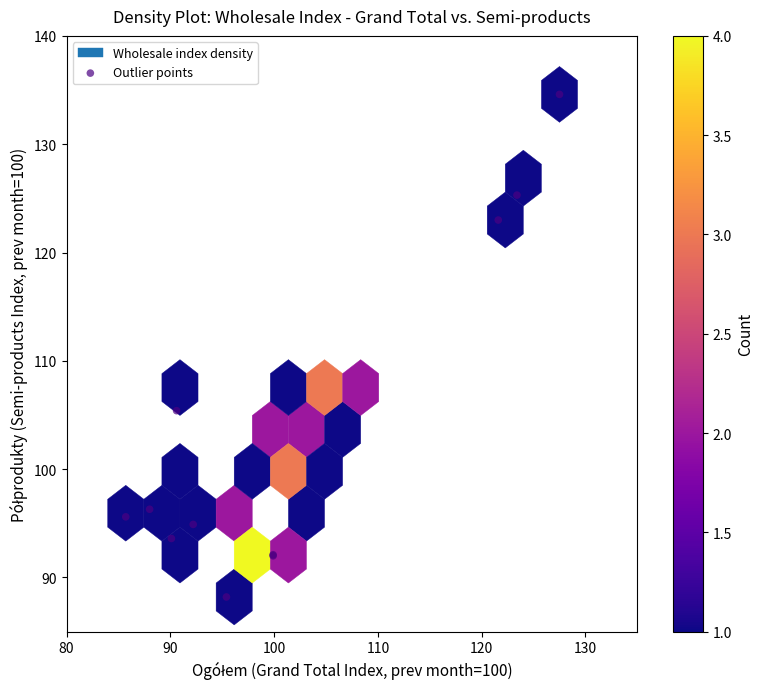

What Y value in the scatter plot is closest to 111?

105.4